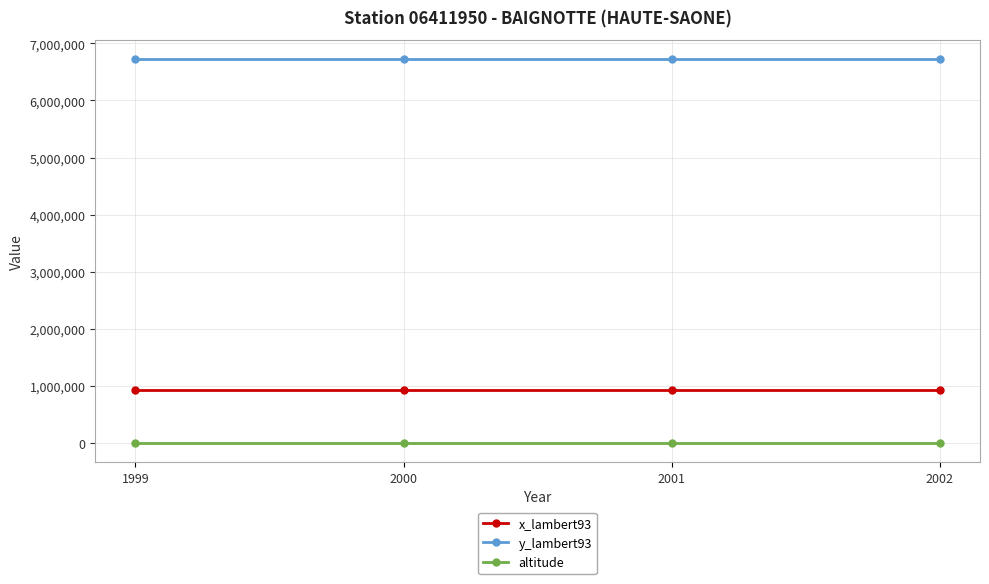

What is the total value across all series at 1999?

7658549